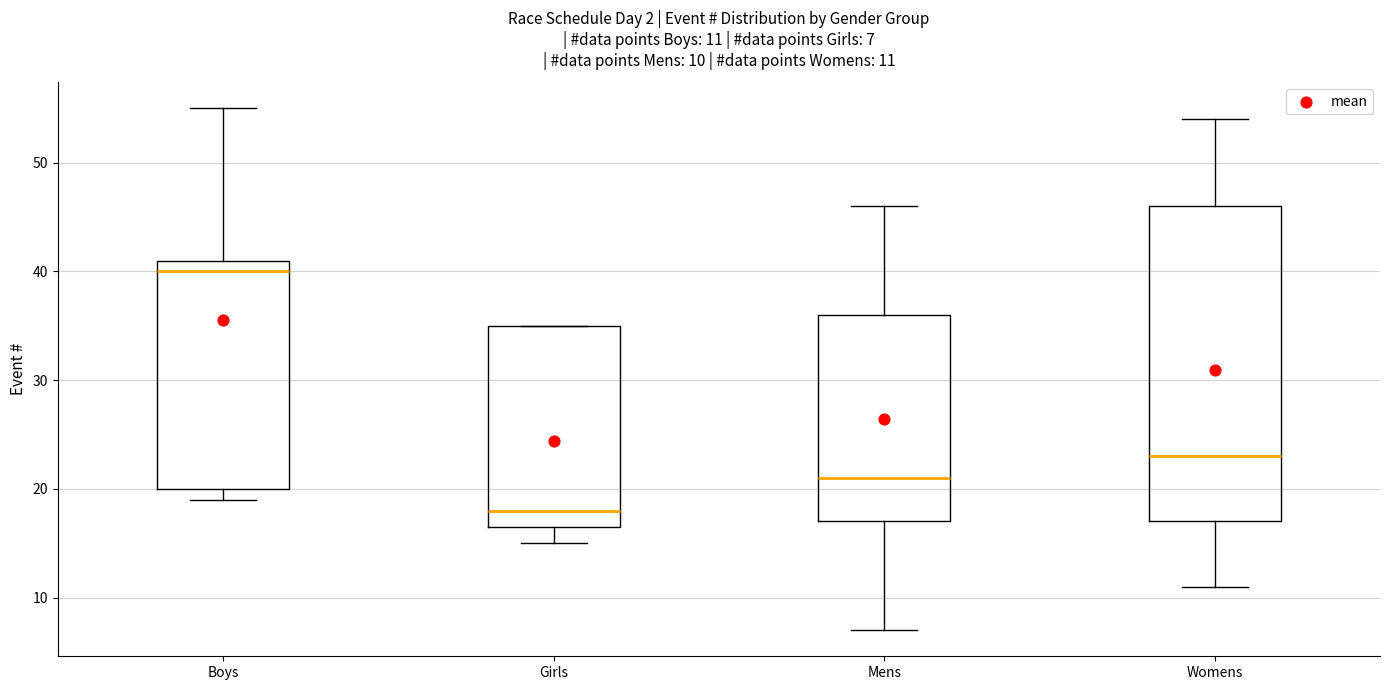

Comparing the boxes themselves (not the whiskers), which one is the tallest?

Womens